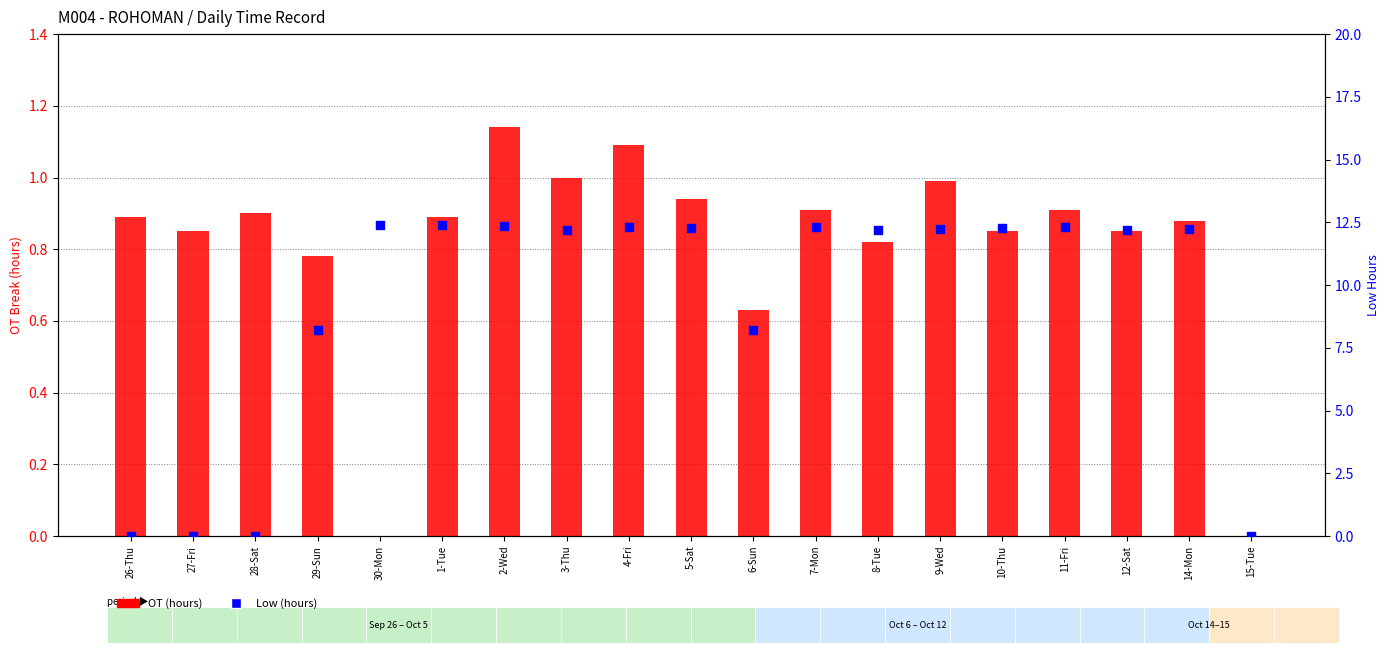

Which series contains the highest Y value?

Low (hours)